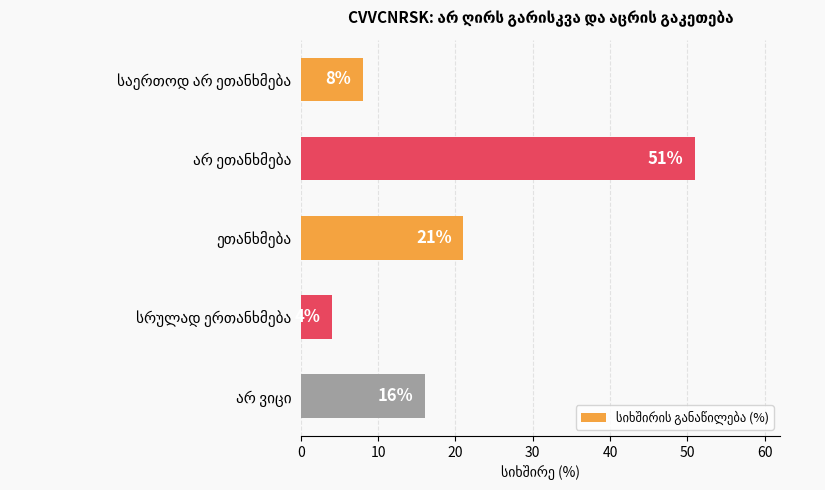

What is the minimum value shown in the chart?

4